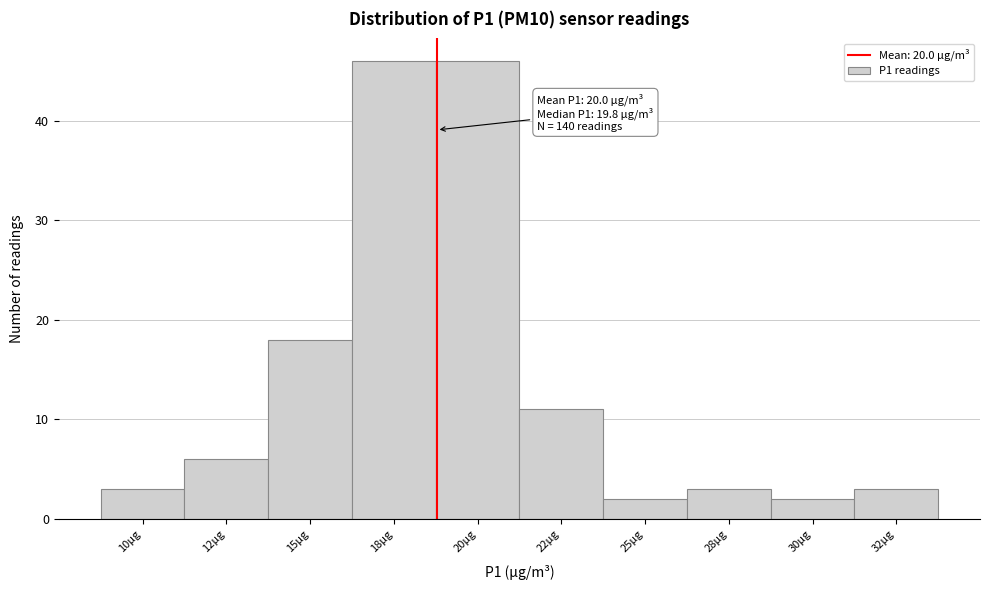

Reading left to right, transcribe all the data shown in this chart.

10µg=3	12µg=6	15µg=18	18µg=46	20µg=46	22µg=11	25µg=2	28µg=3	30µg=2	32µg=3